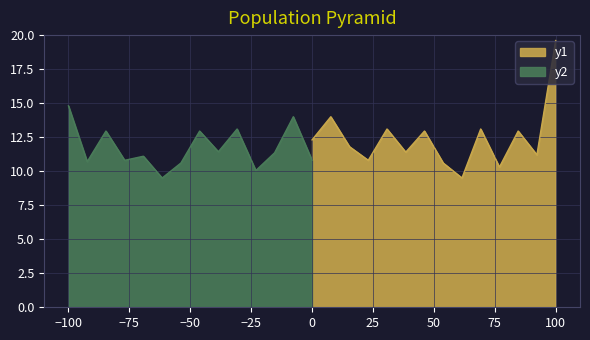

How many intersections are there between y2 and y1?

1